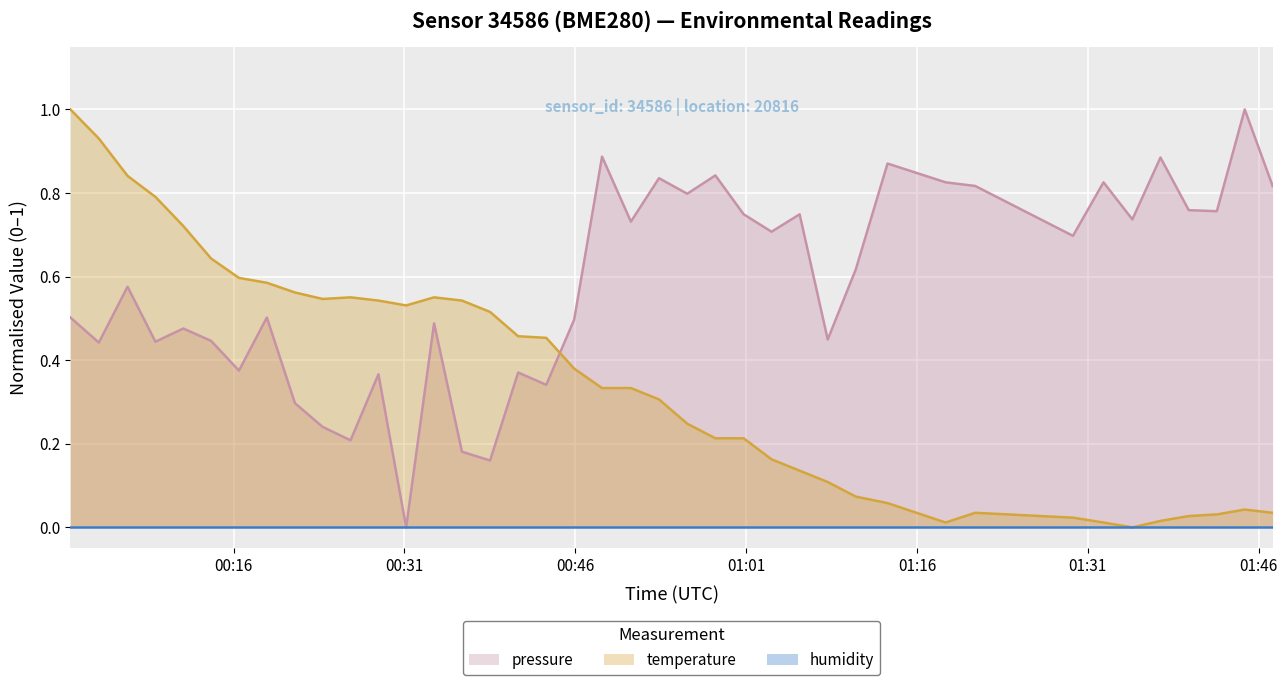

Which label corresponds to the largest value in the chart?

2023-05-22T01:44:47